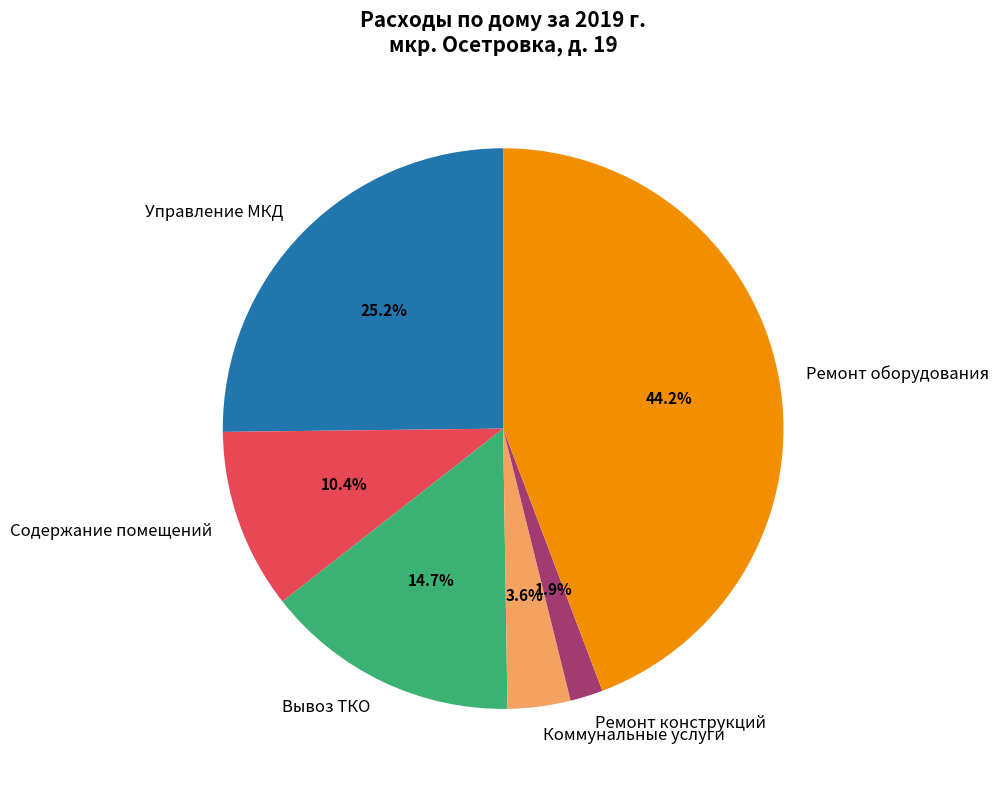

Which slice is the largest?

Ремонт оборудования